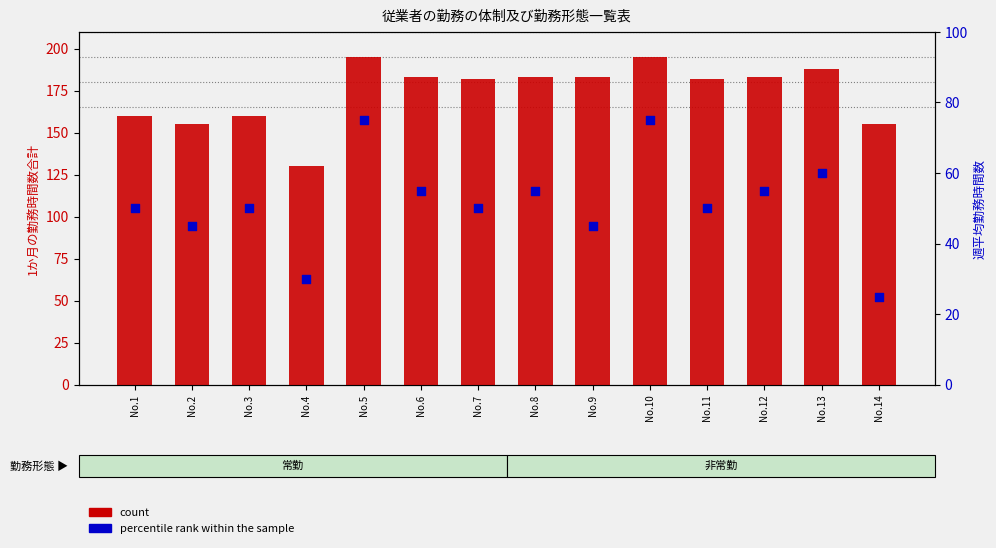

Which series reaches the maximum Y coordinate?

count